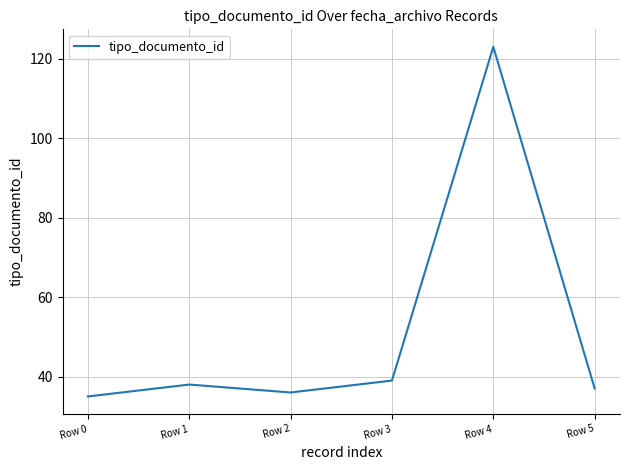

The value at Row 5 is 37. True or false?

True